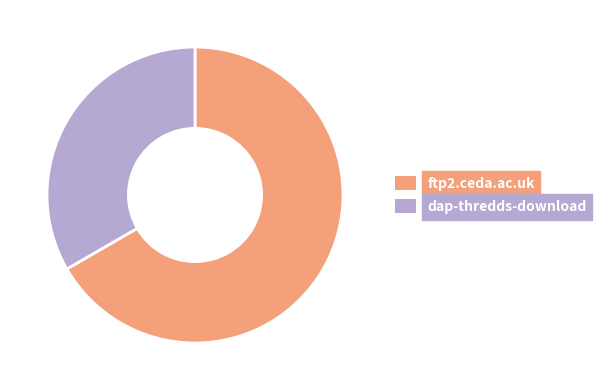

Does dap-thredds-download account for over 50% of the chart?

No